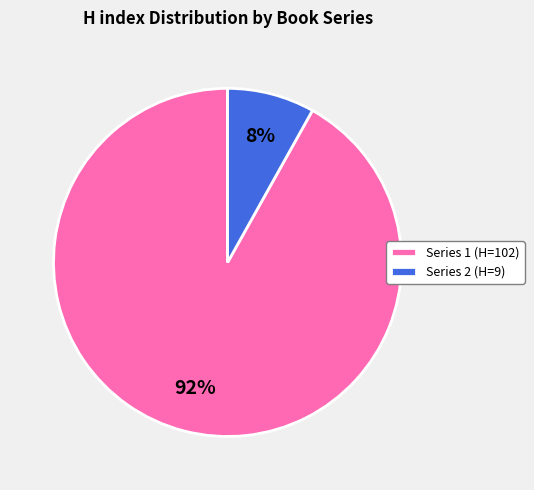

Is the sum of Series 1 (H=102) and Series 2 (H=9) greater than half?

Yes